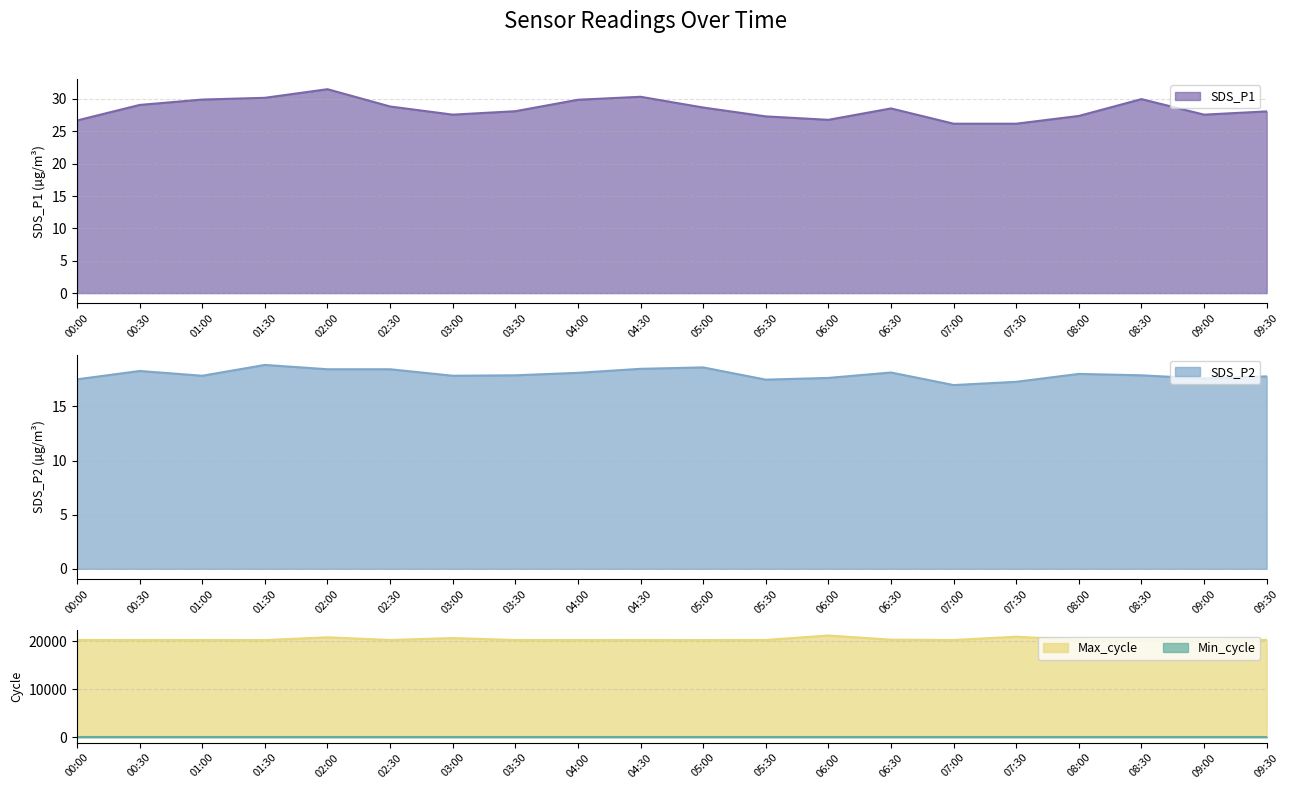

Which series has the largest total across all categories?

Max_cycle